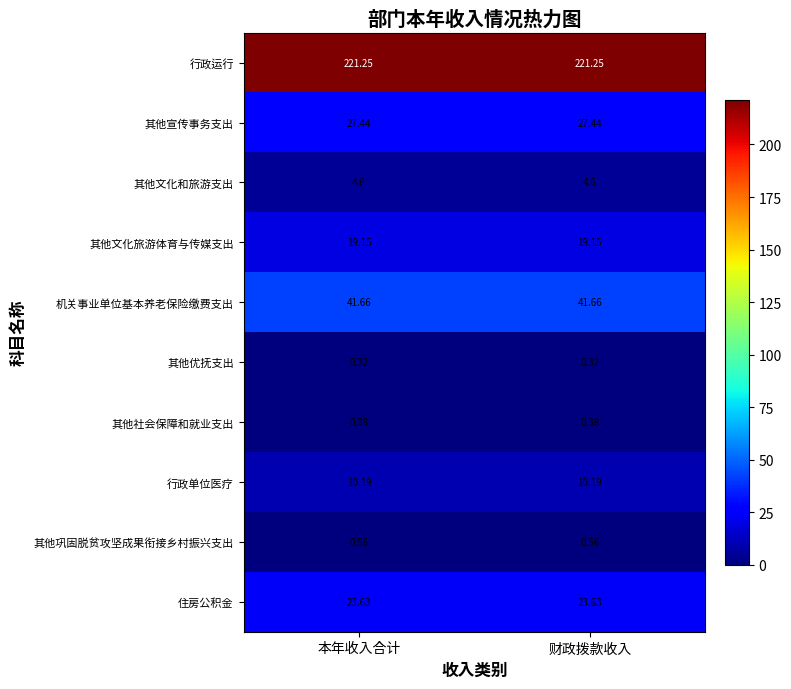

Which series has the largest total across all categories?

行政运行